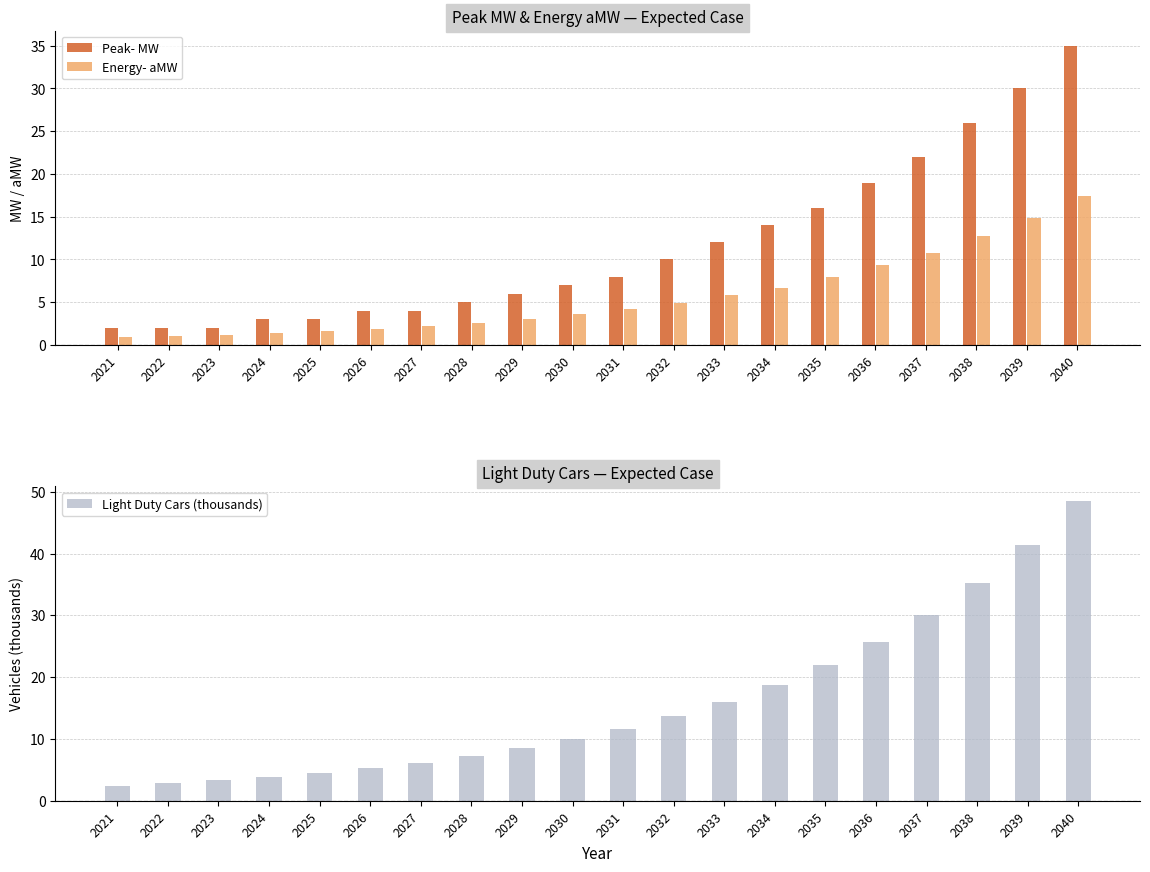

Count the number of categories in the chart.

20